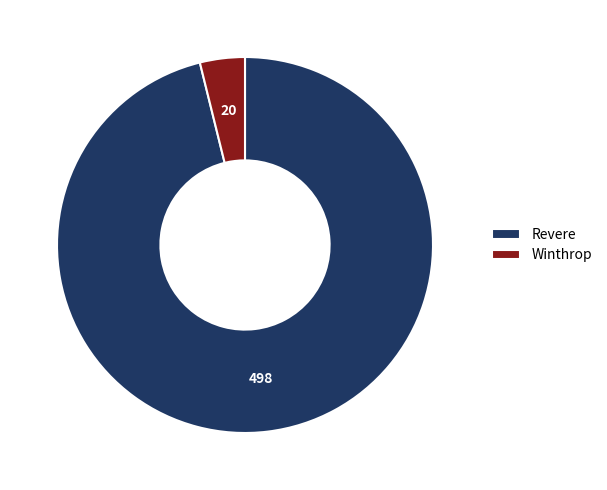

Between Revere and Winthrop, which is larger?

Revere